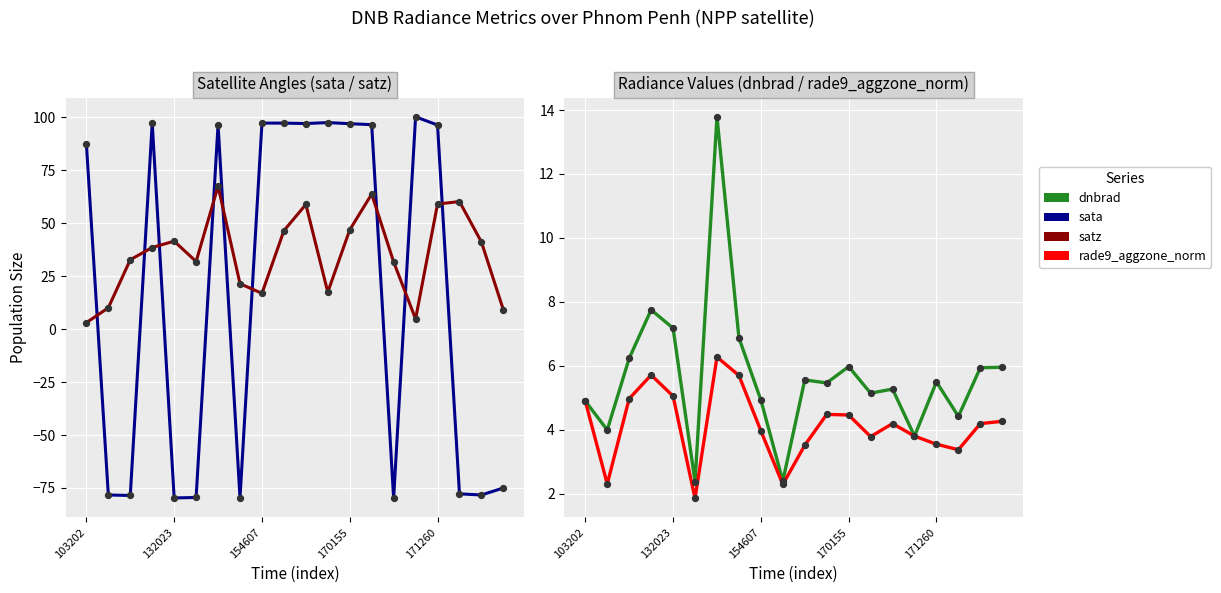

What is the total value across all series at 15?

112.7